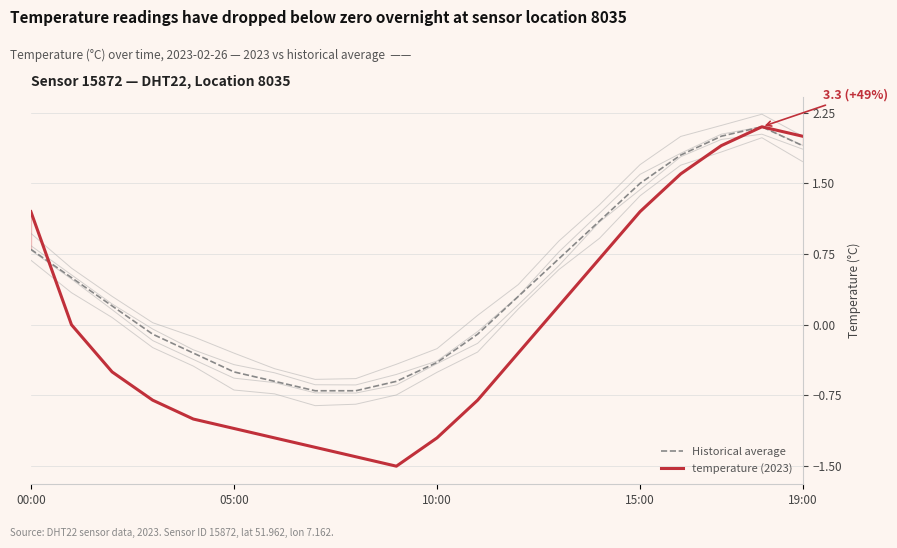

True or false: Historical average has a value of 0.3 at 12.

True